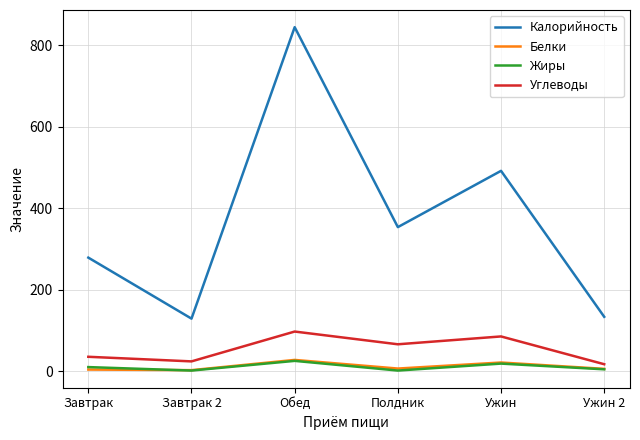

Count the number of categories in the chart.

6